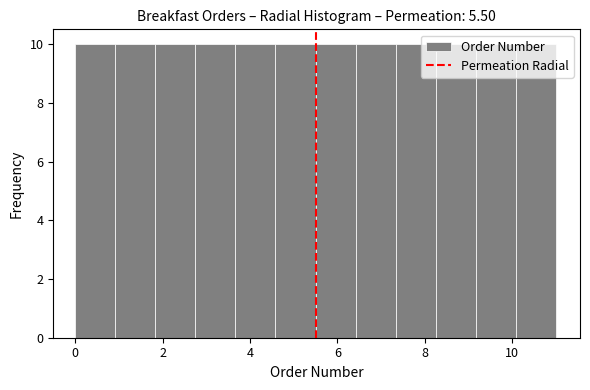

Reading left to right, transcribe this chart: for each bar, give the range it covers on the x-axis and its height. Neither the bar edges nor the heights are printed on the chart, so give them approximately, as read against the axes.

0.0 to 1.0: 10
1.0 to 1.8: 10
1.8 to 2.8: 10
2.8 to 3.6: 10
3.6 to 4.6: 10
4.6 to 5.6: 10
5.6 to 6.4: 10
6.4 to 7.4: 10
7.4 to 8.2: 10
8.2 to 9.2: 10
9.2 to 10.0: 10
10.0 to 11.0: 10